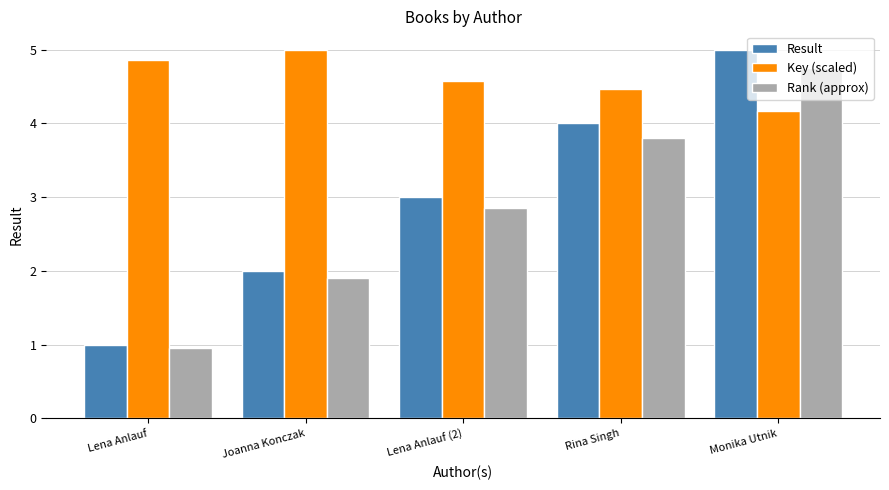

Count the Result values in the range 2 to 4.

3